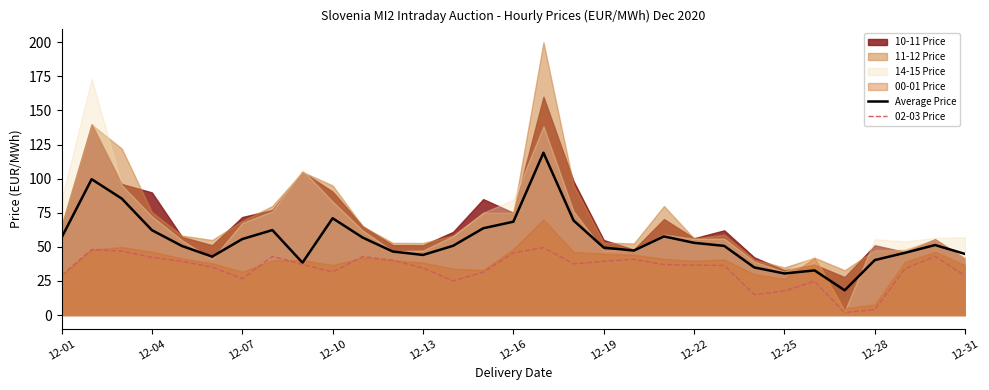

The value of Average Price at 12-22 is 33.6. True or false?

False